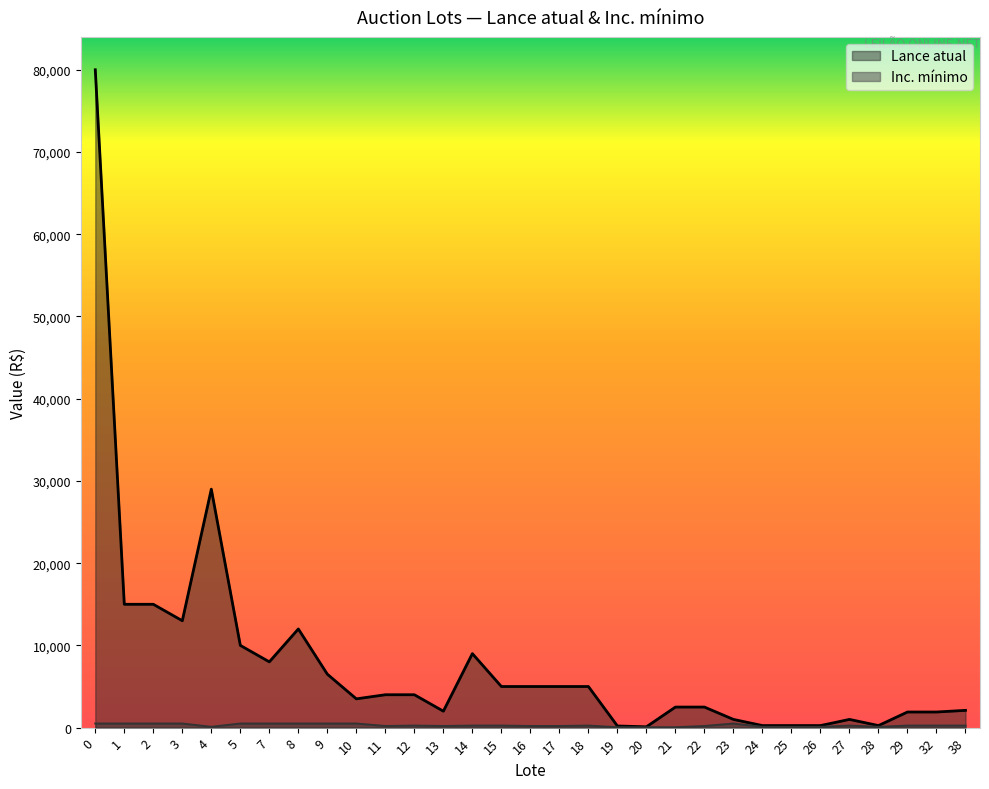

True or false: Inc. mínimo and Lance atual cross at least once.

False